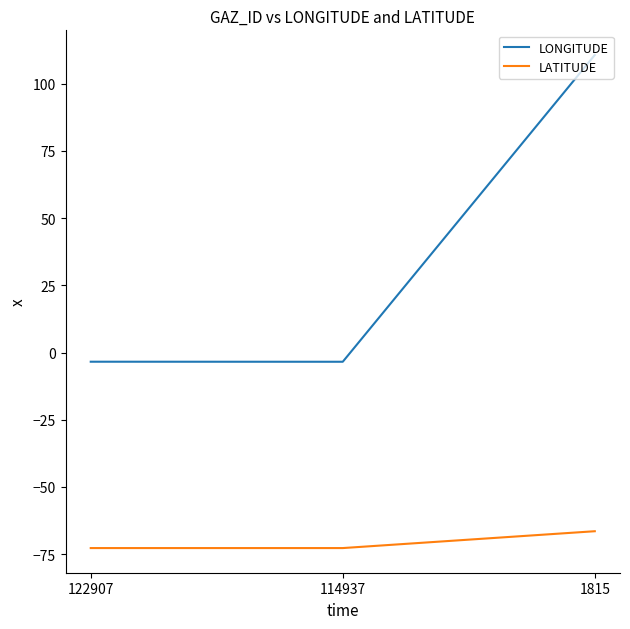

At which category is the sum across all series the highest?

1815